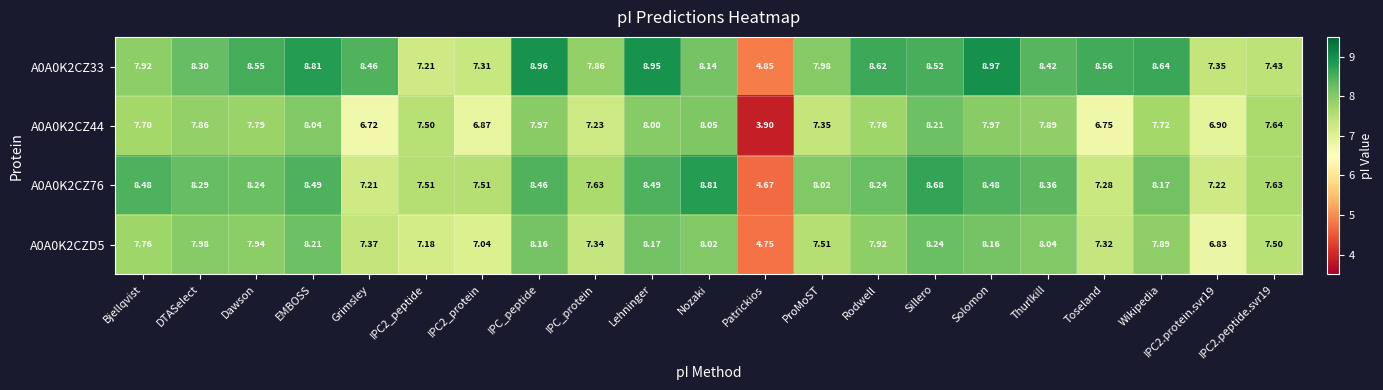

At which category is the sum across all series the highest?

Sillero